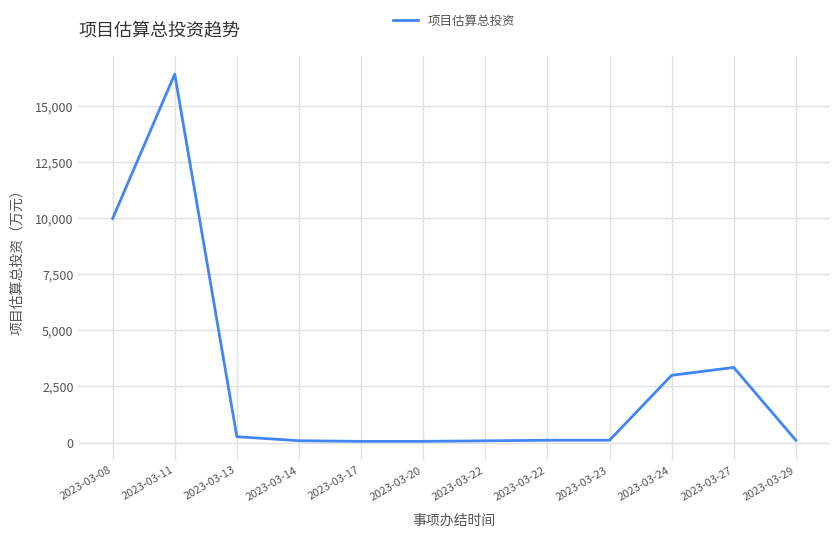

What is the change in value from 2023-03-11 to 2023-03-13?

-16182.3